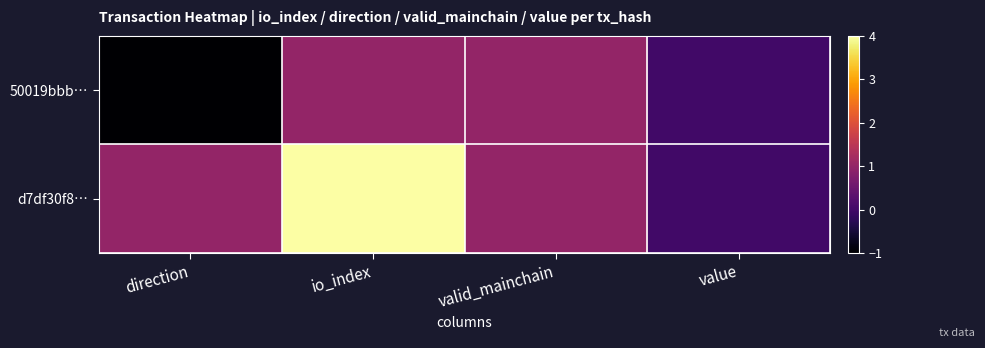

Rank the series at valid_mainchain from highest to lowest value.

50019bbb…, d7df30f8…